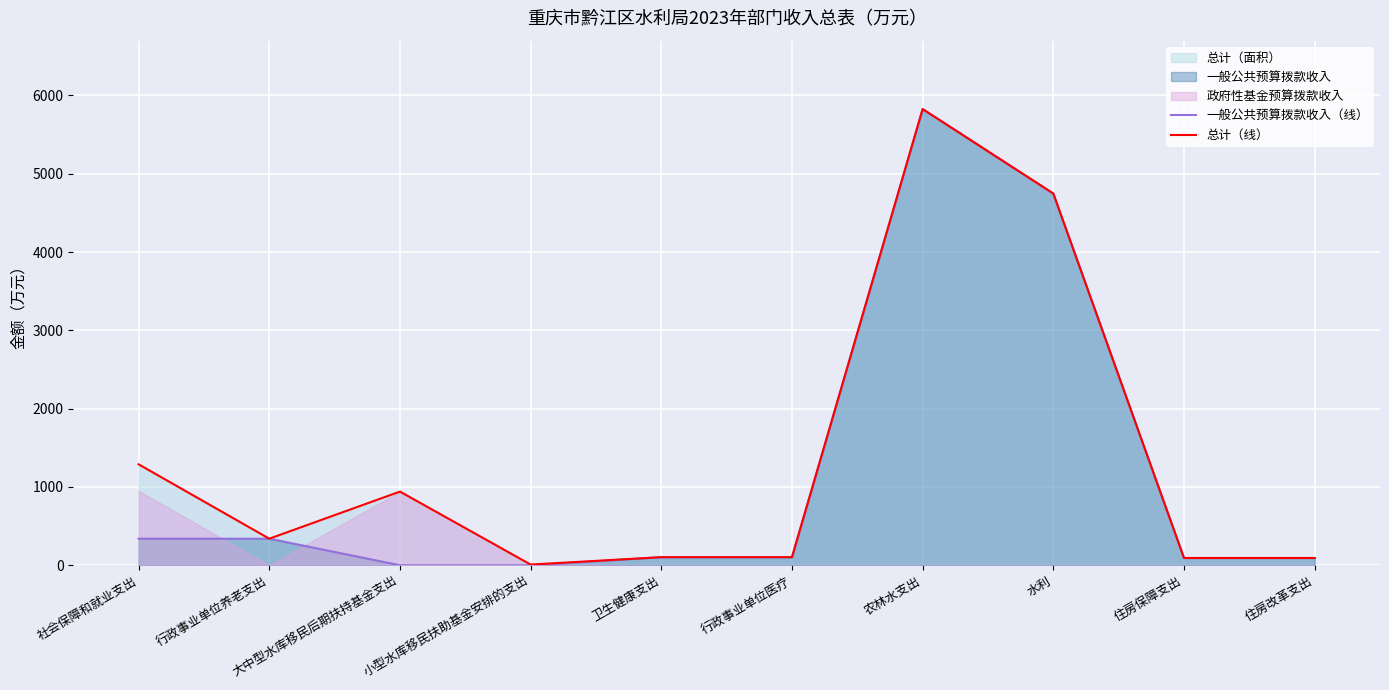

True or false: 一般公共预算拨款收入（线） has more than 2 points higher than both neighbors.

False